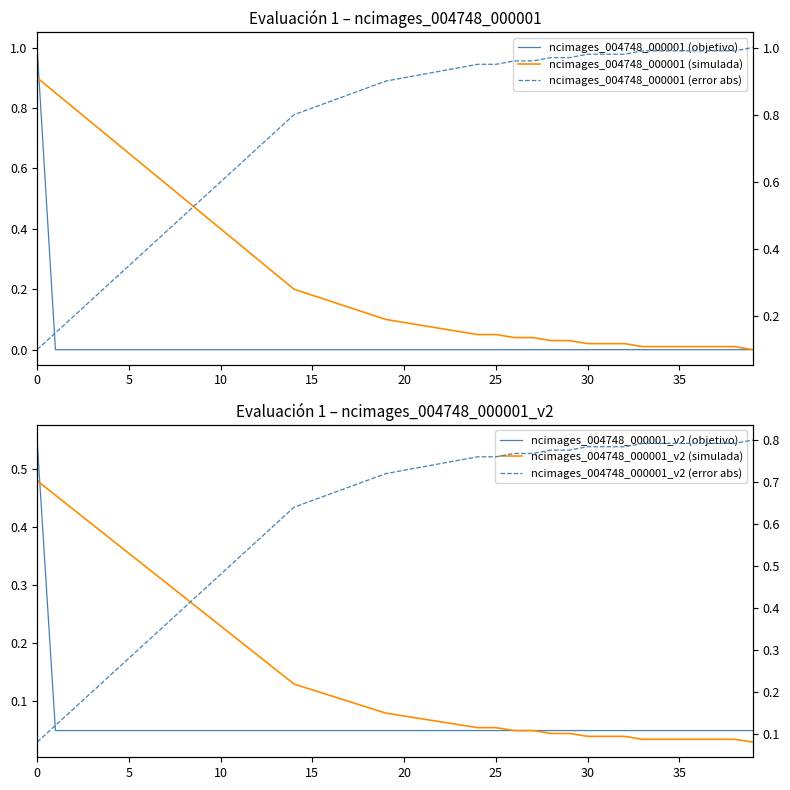

Is it true that ncimages_004748_000001_v2 (objetivo) equals 0.1 at 15?

True